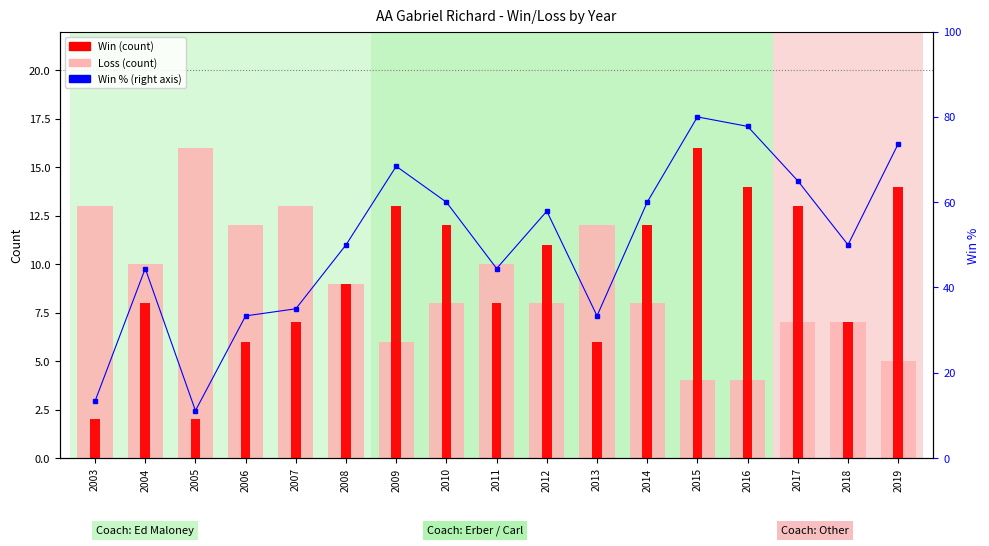

What is the total value across all series at 2008?

68.0